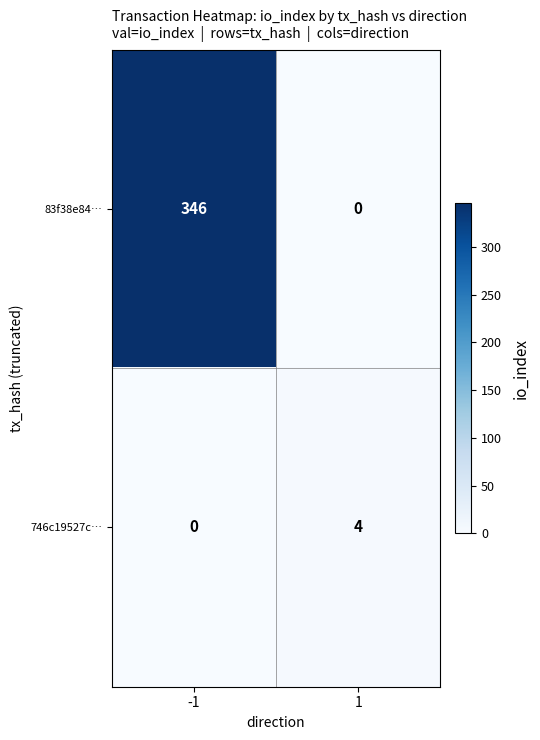

What is the difference between the 83f38e84… values at -1 and 1?

346